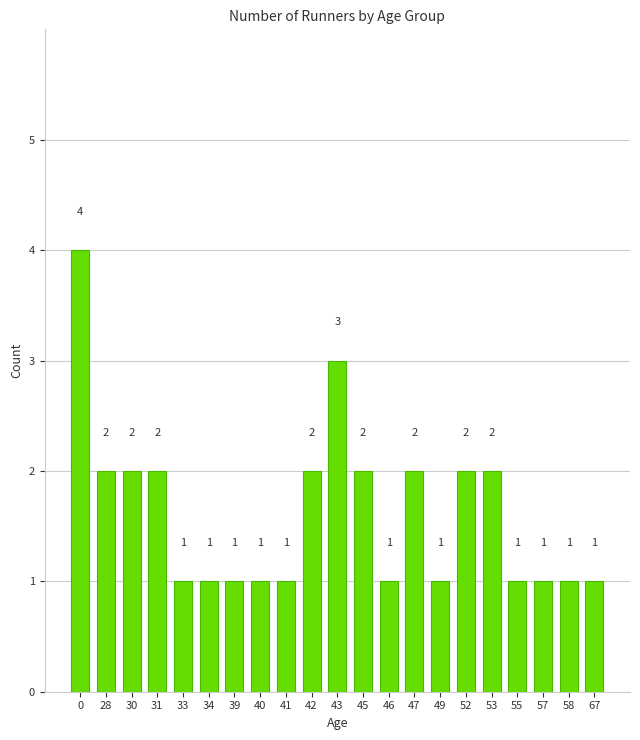

What is the minimum value shown in the chart?

1